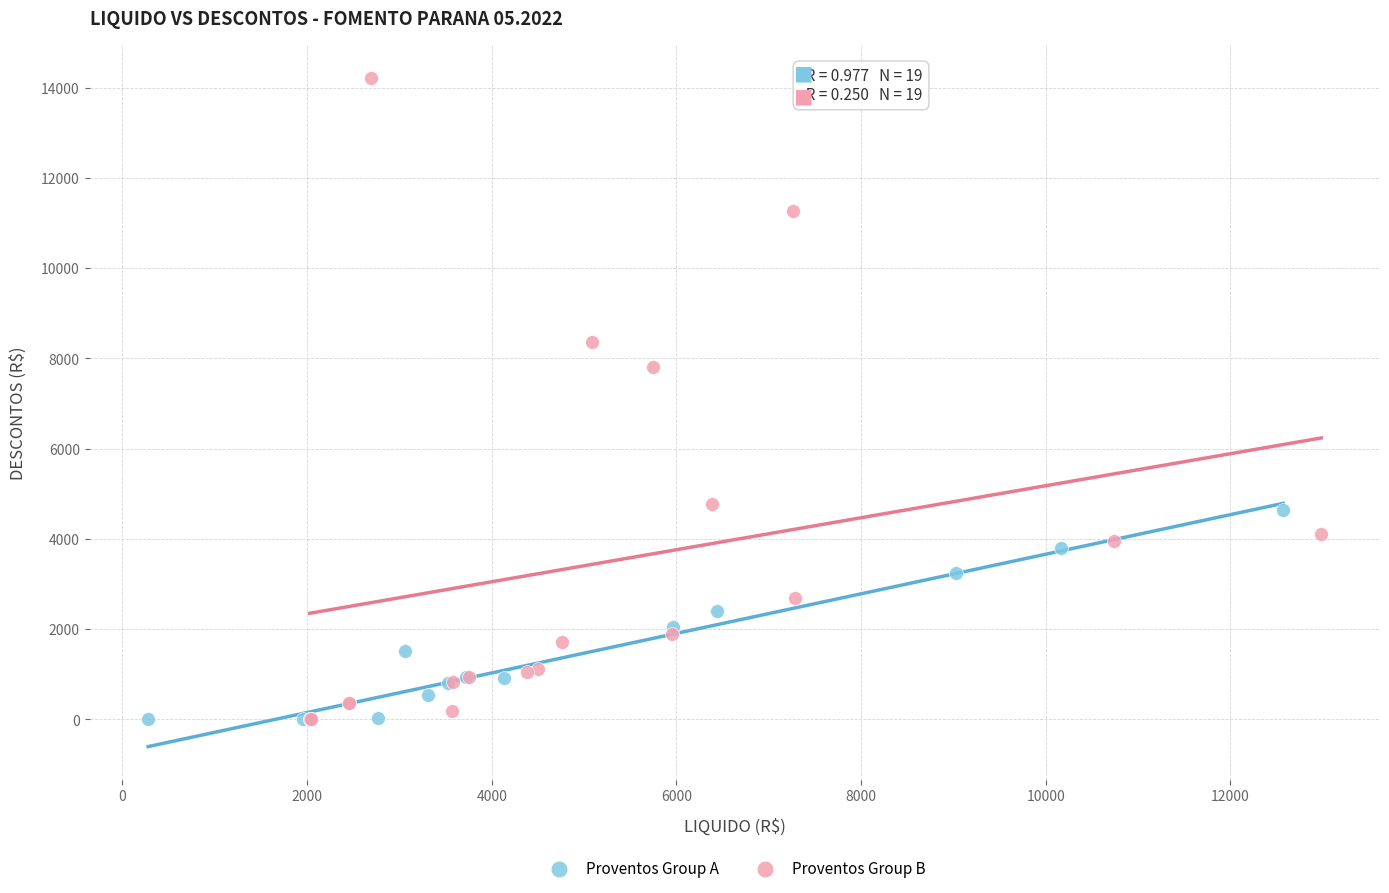

Which series contains the highest Y value?

Proventos Group B